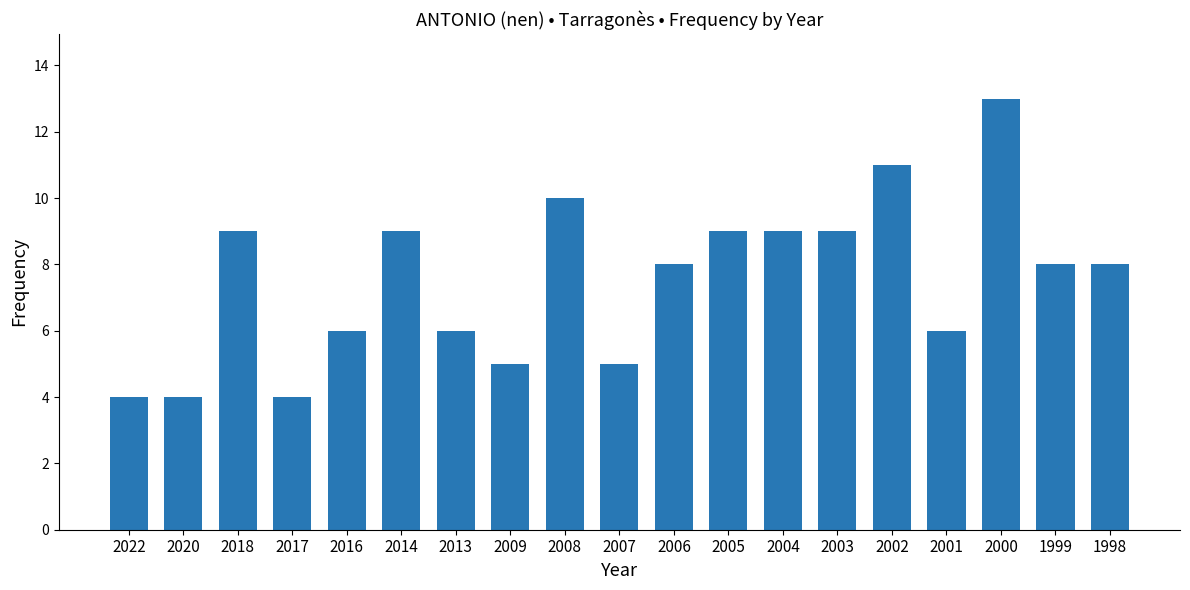

What is the sum of the values at 2005 and 2007?

14